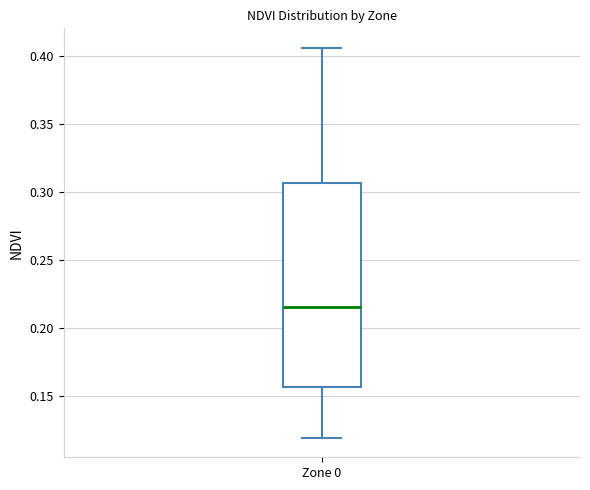

Where does the lower whisker of the box for Zone 0 end on the y-axis? The values are not printed on the chart, so give them approximately, as read against the axis.

0.120